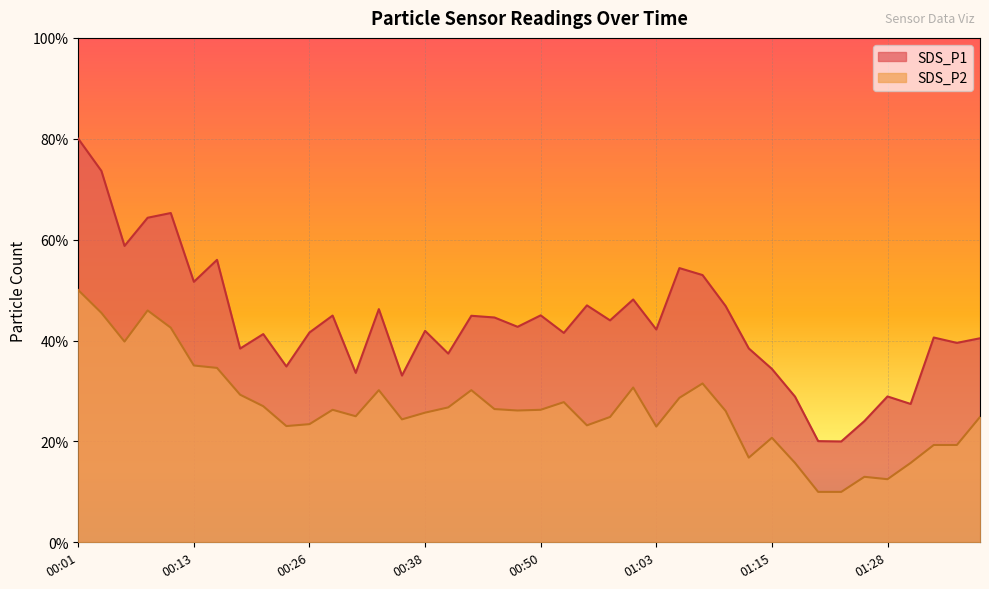

What is the value of the SDS_P2 point at the 34th from the left?

10.0